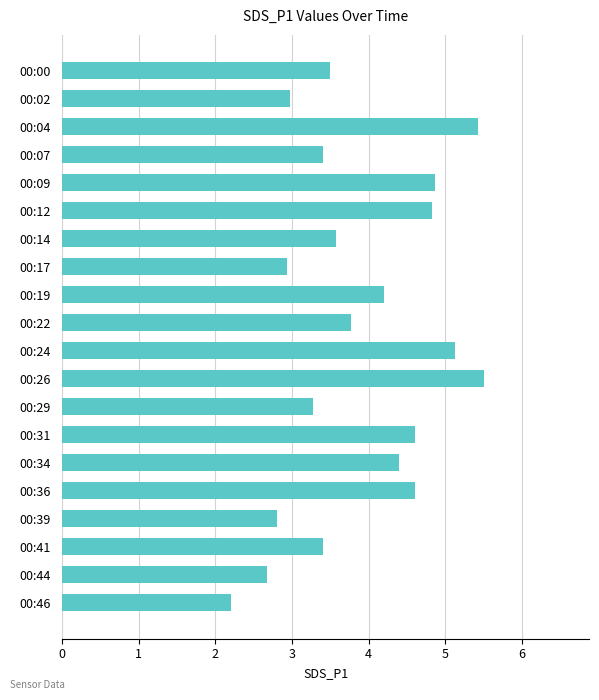

What is the average value?

3.9